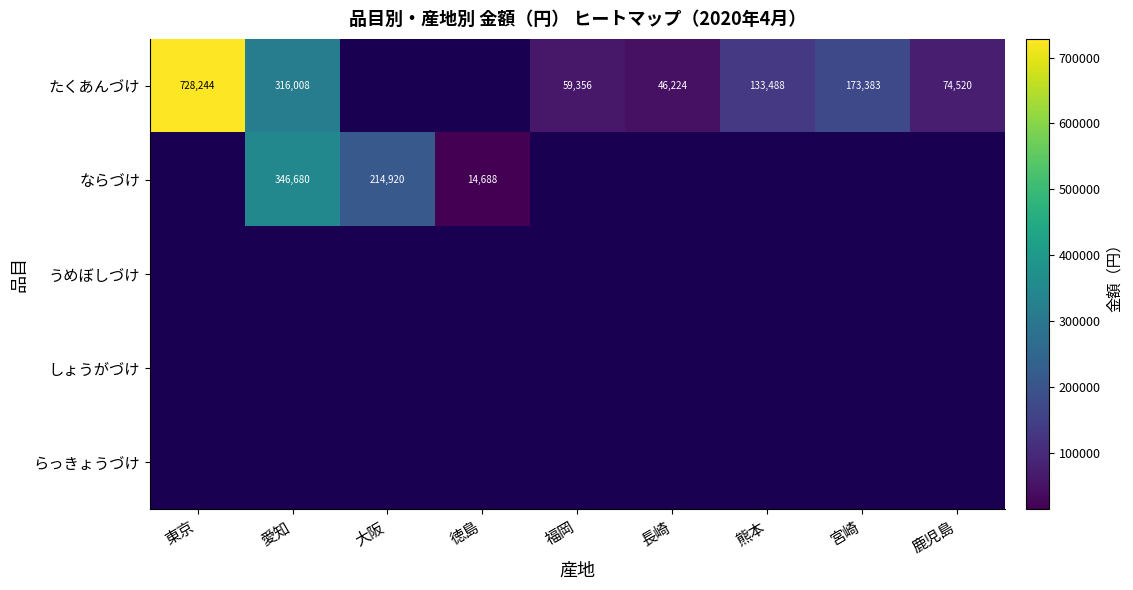

Count the number of categories in the chart.

9